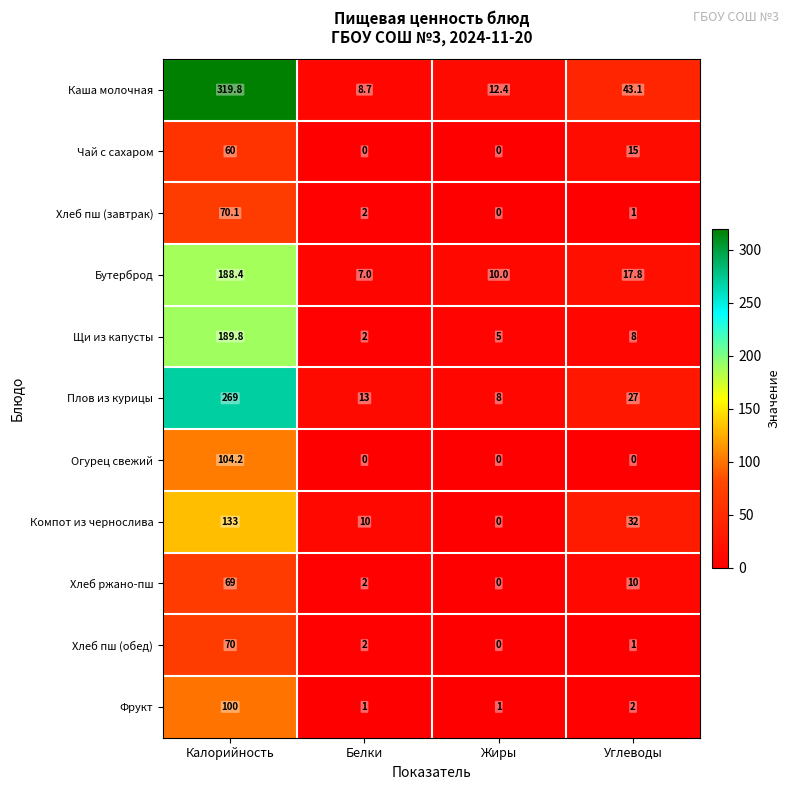

Which series has the largest range (max minus min)?

Каша молочная